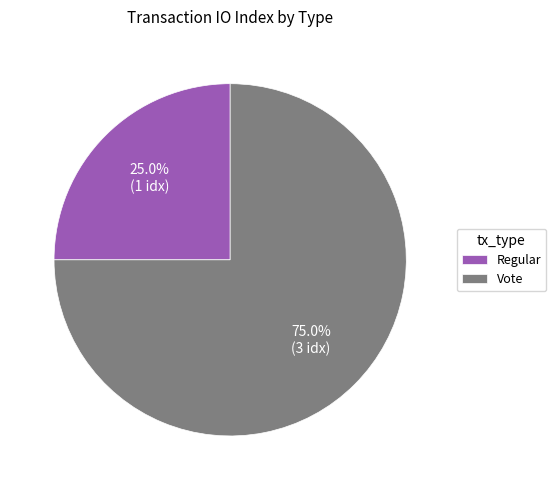

True or false: Regular accounts for 38% of the total.

False